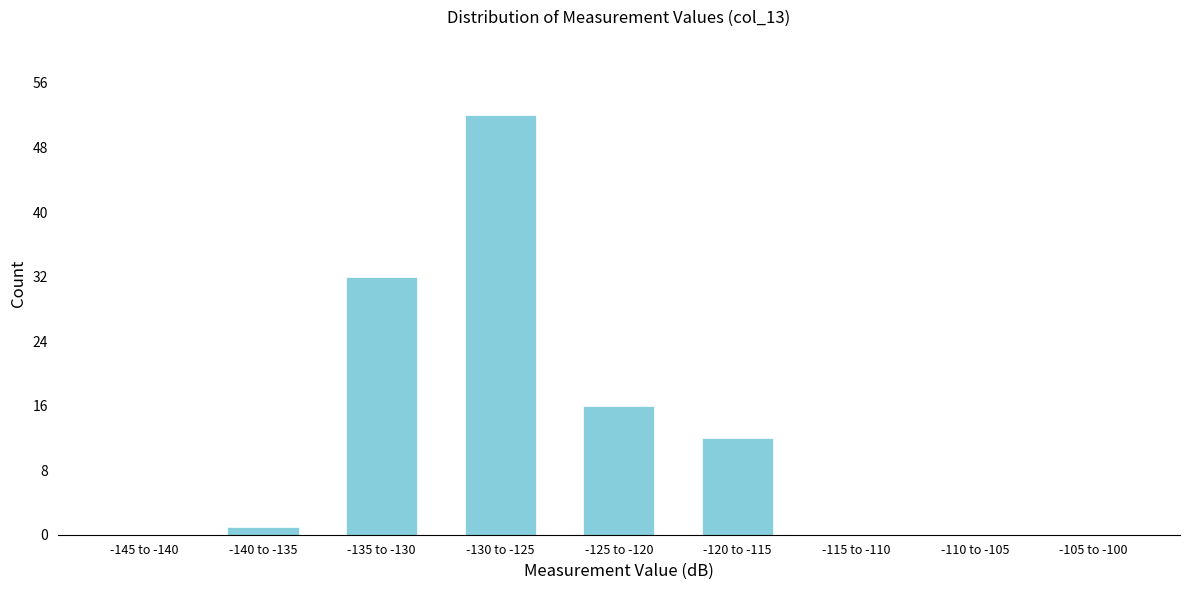

Reading left to right, transcribe all the data shown in this chart.

-145 to -140=0	-140 to -135=1	-135 to -130=32	-130 to -125=52	-125 to -120=16	-120 to -115=12	-115 to -110=0	-110 to -105=0	-105 to -100=0